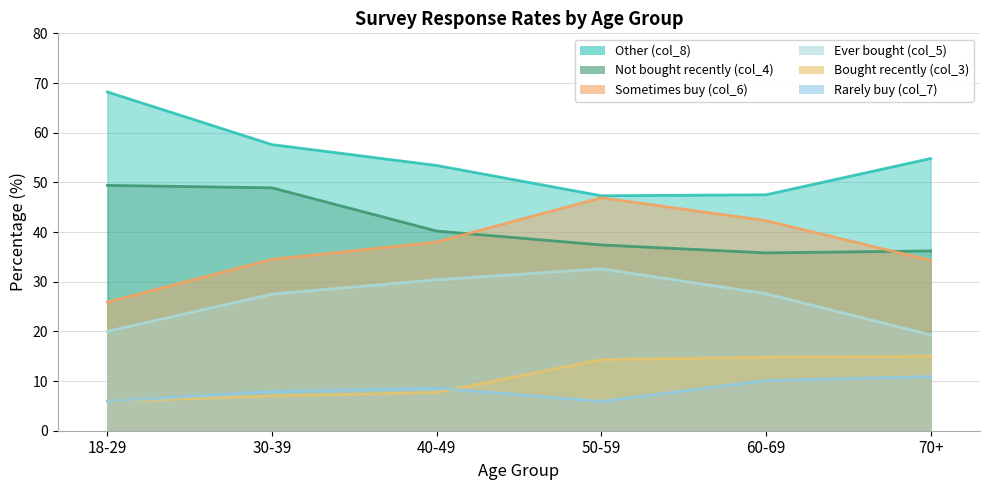

Is it true that col_7 (5.9-15.0) equals 15.0 at 70+?

True